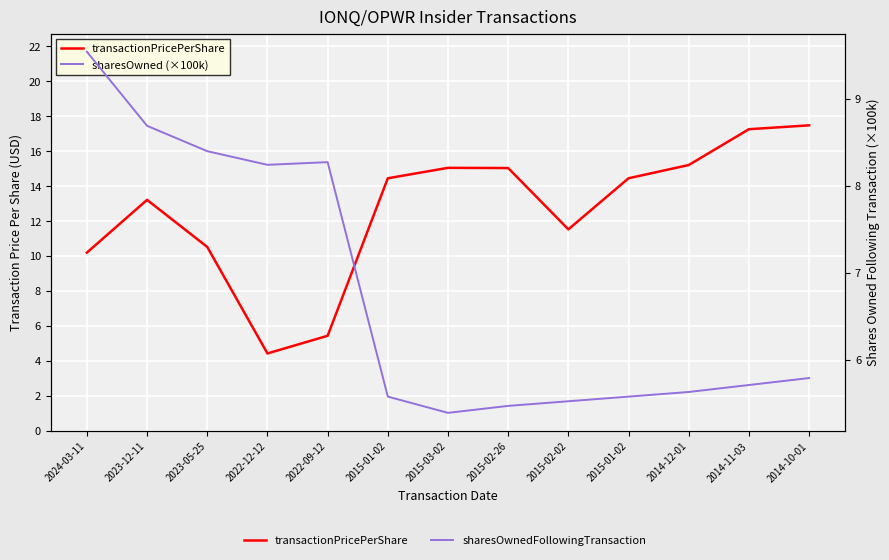

Is the value of sharesOwnedFollowingTransaction (×100k) at 2015-02-26 greater than the value of transactionPricePerShare at 2023-12-11?

No